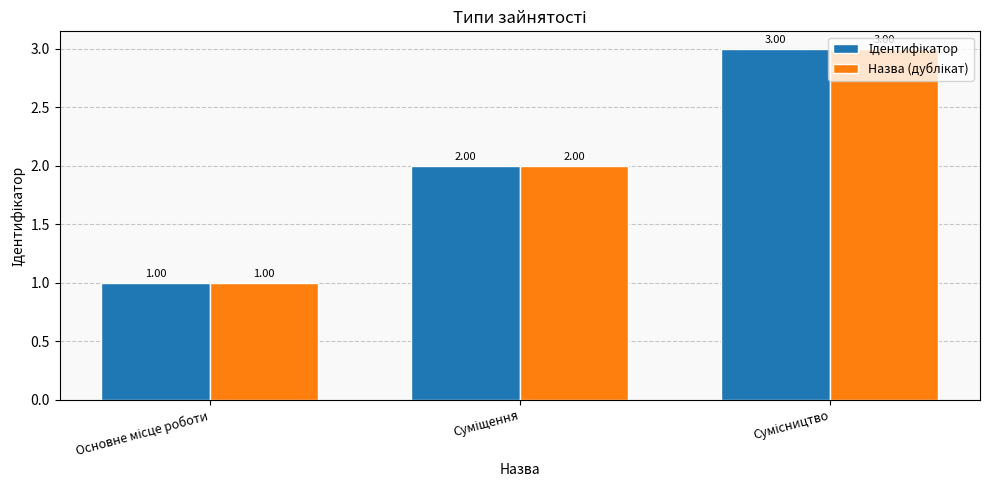

Which category has the highest value in the Назва (дублікат) series?

Сумісництво